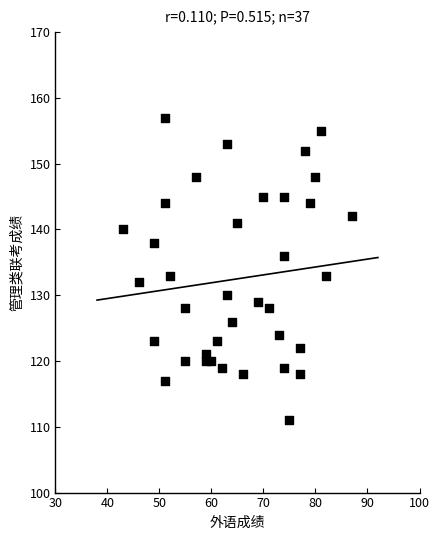

What is the range of X values (max minus min)?

44